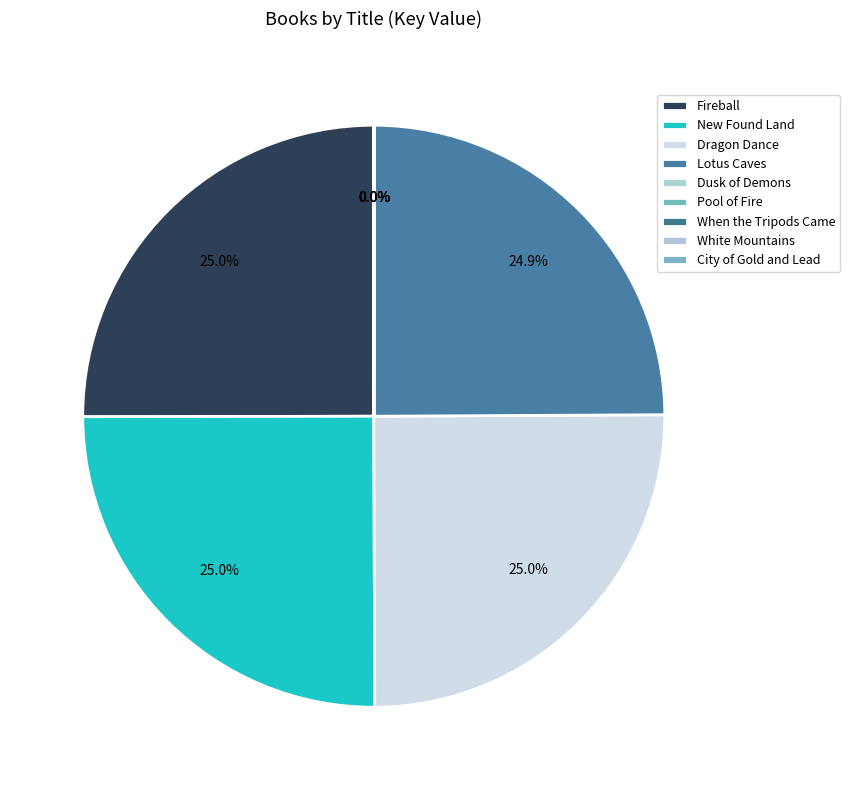

Does Pool of Fire represent more than half of the total?

No